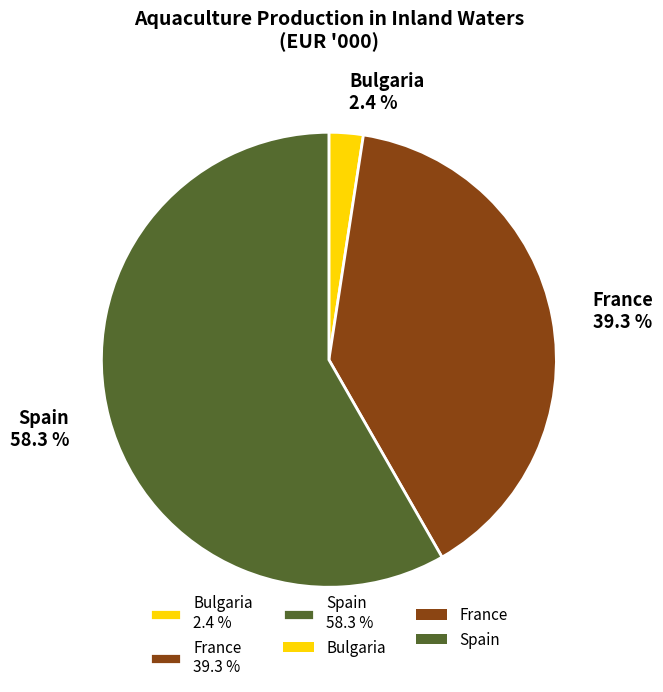

What is the majority slice?

Spain